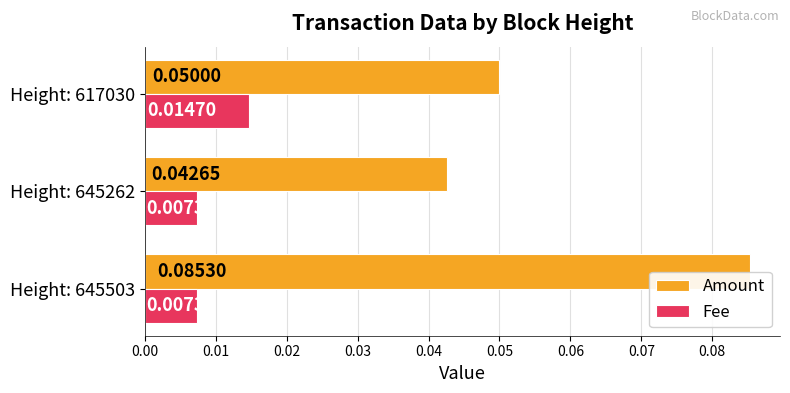

How many distinct data groups are displayed?

2